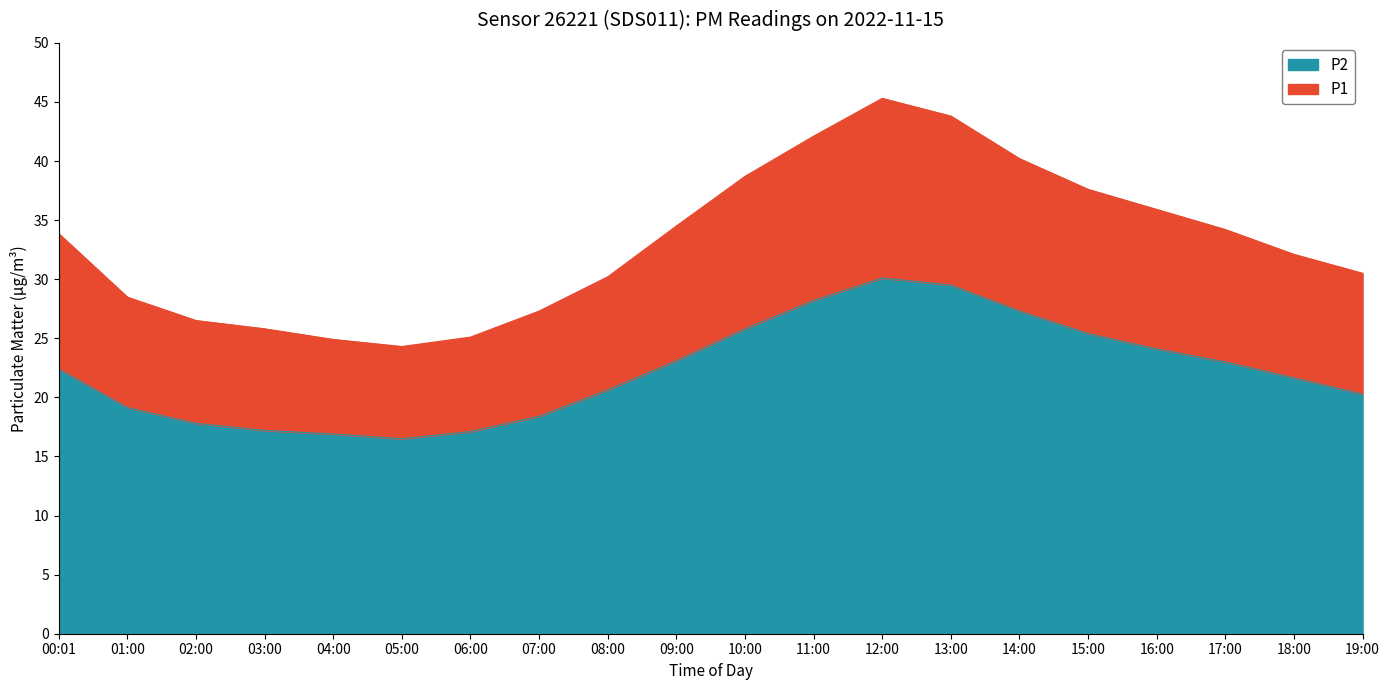

Rank the categories by P2 value from lowest to highest.

05:00, 04:00, 06:00, 03:00, 02:00, 07:00, 01:00, 19:00, 08:00, 18:00, 00:01, 17:00, 09:00, 16:00, 15:00, 10:00, 14:00, 11:00, 13:00, 12:00